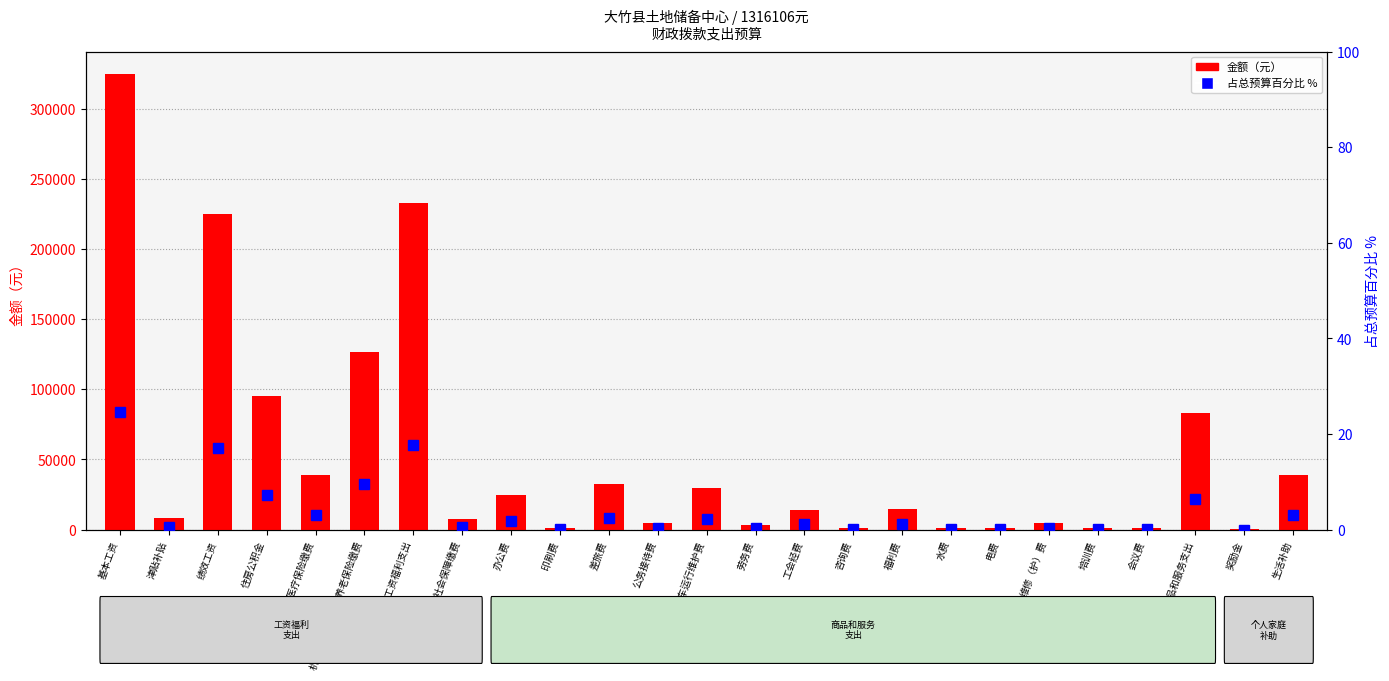

Which has a higher value, 工会经费 or 其他商品和服务支出?

其他商品和服务支出